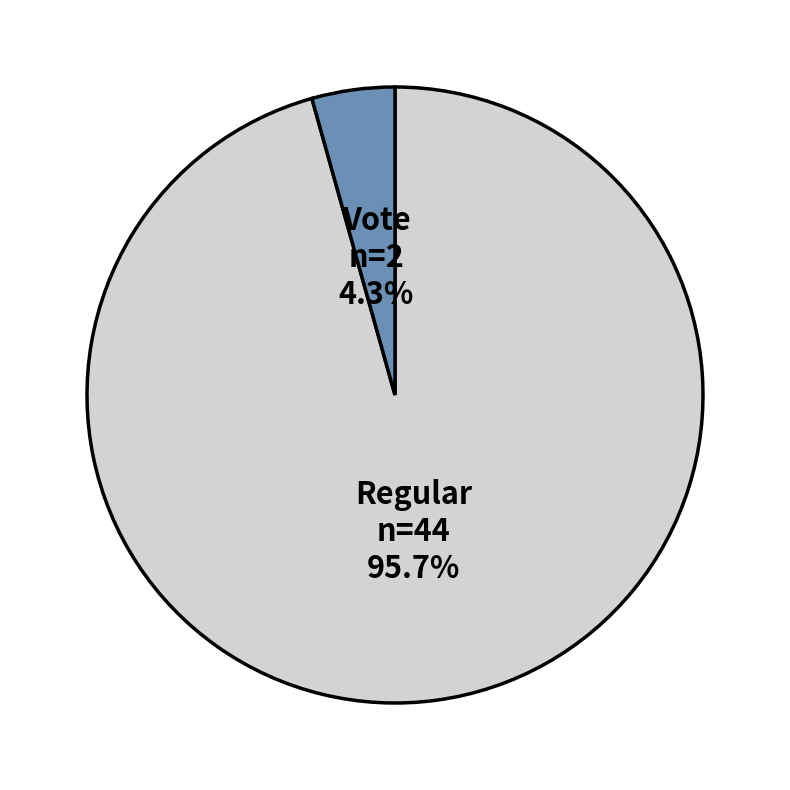

Is there any slice that represents more than half of the pie?

Yes